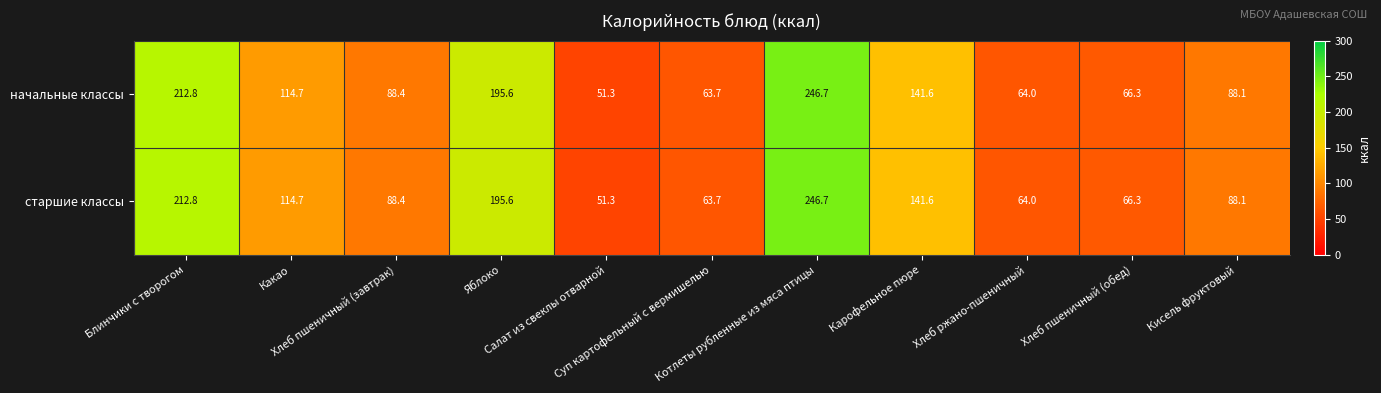

What is the lowest value of the начальные классы series?

51.3